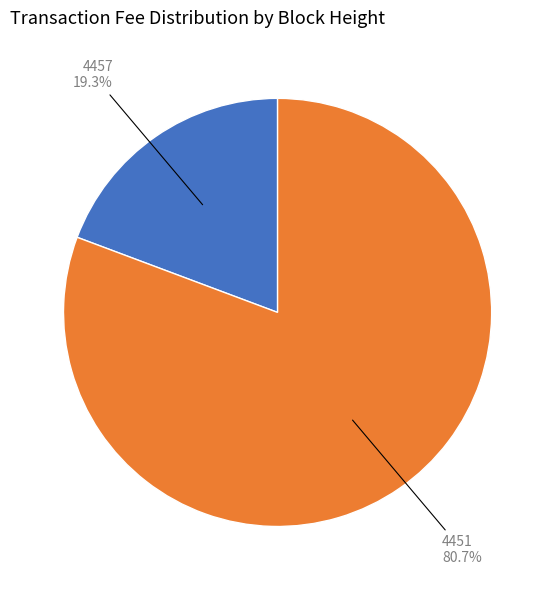

Is there any slice that represents more than half of the pie?

Yes